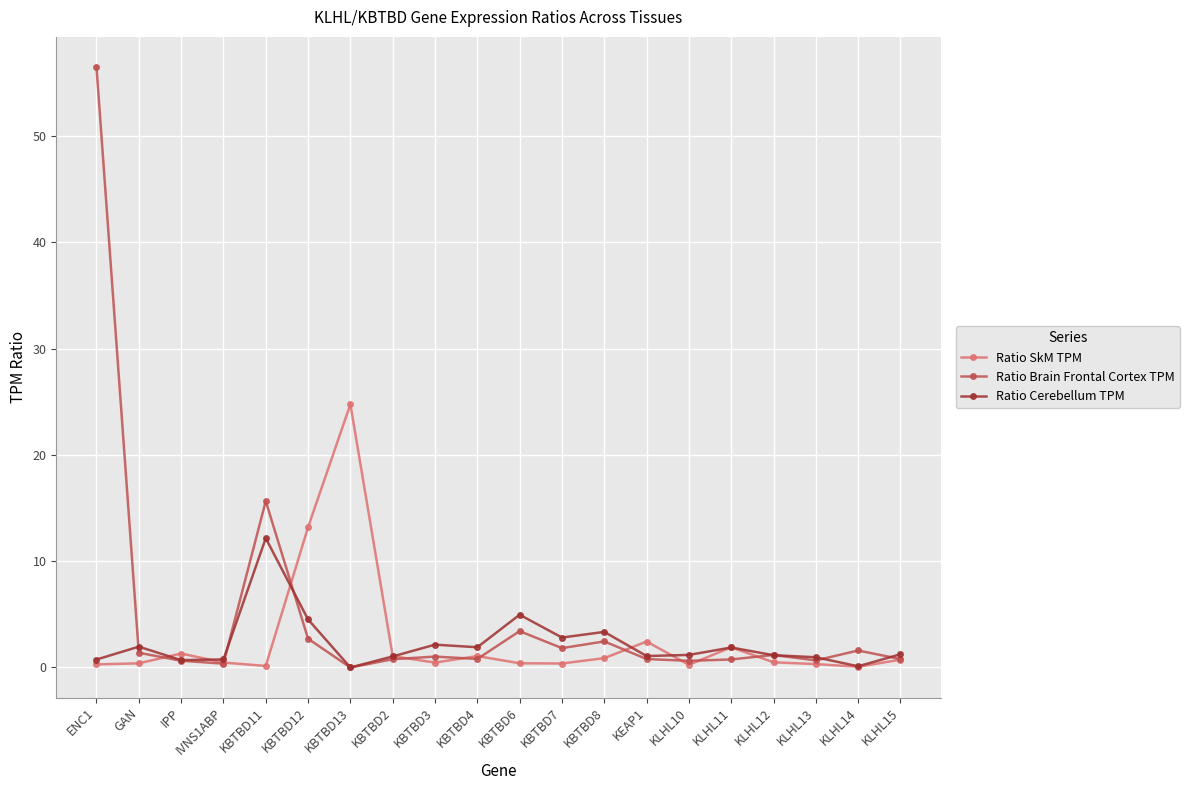

What is the difference between the Ratio Cerebellum TPM values at IPP and KBTBD8?

2.7